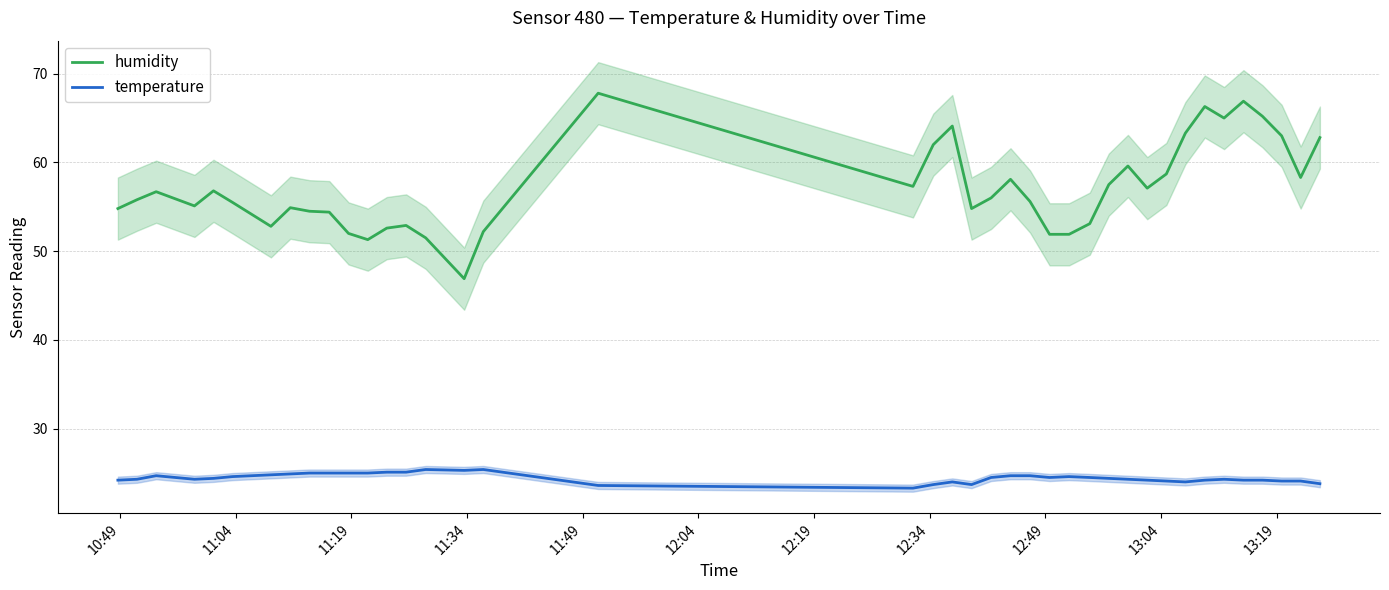

True or false: humidity and temperature cross at least once.

False